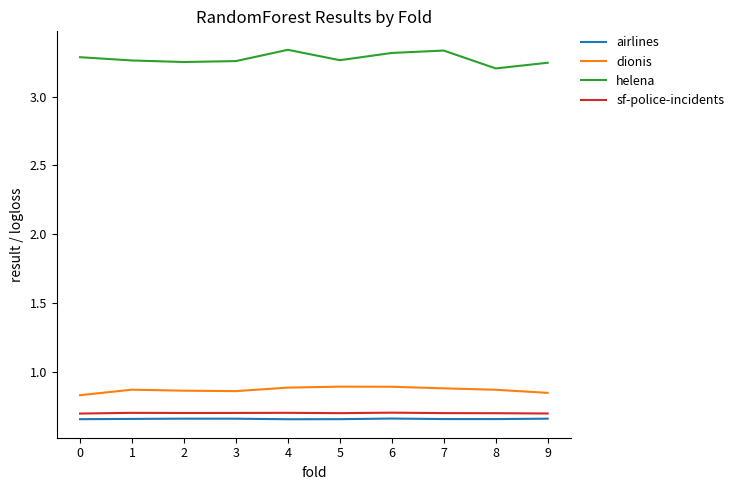

Count the number of categories in the chart.

10